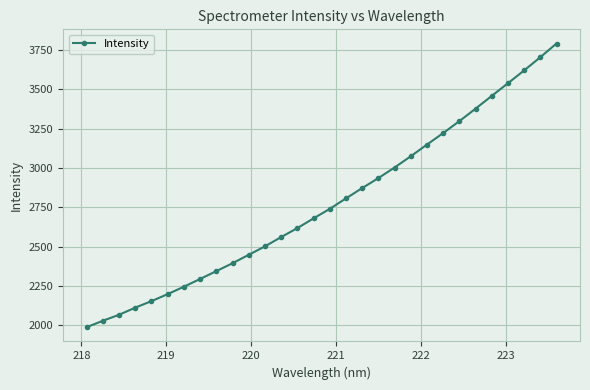

What is the average value?

2774.0